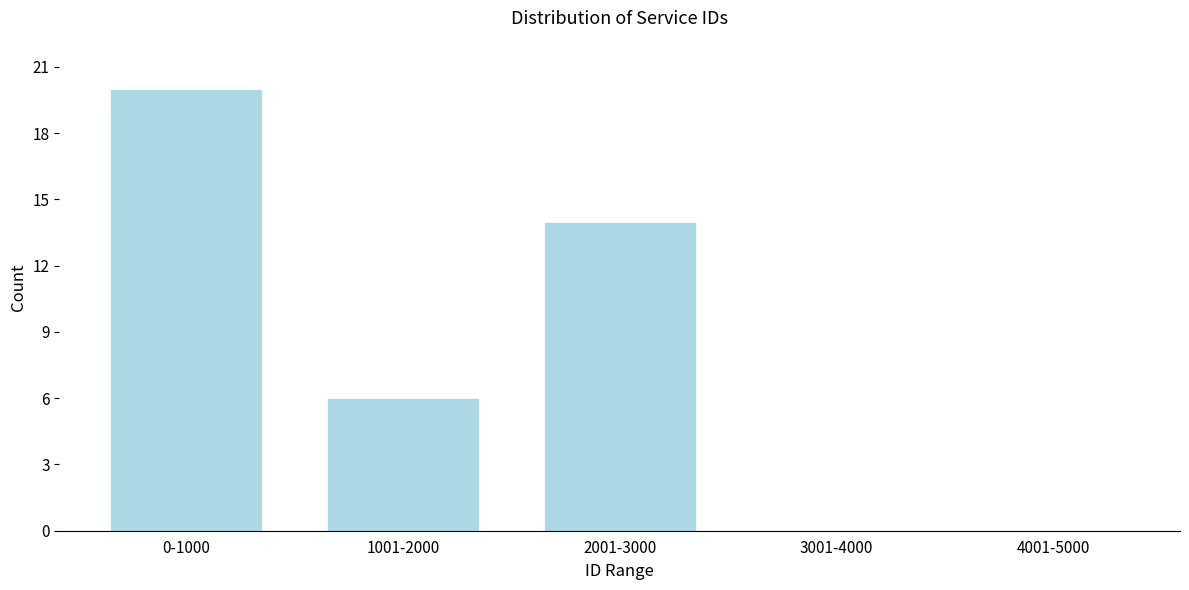

Reading left to right, extract all data points from this chart.

0-1000=20	1001-2000=6	2001-3000=14	3001-4000=0	4001-5000=0